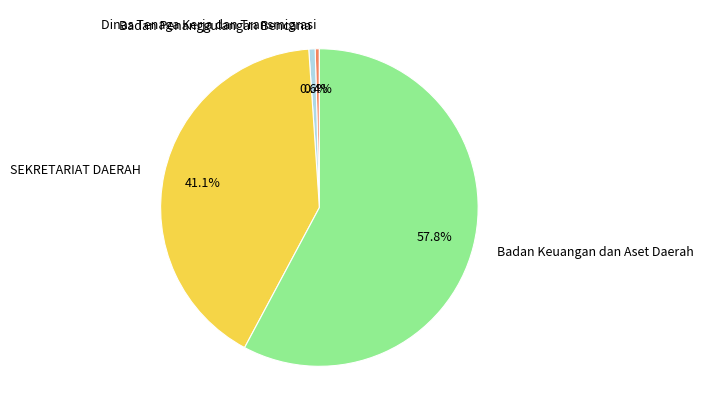

Which category has the biggest portion of the pie?

Badan Keuangan dan Aset Daerah